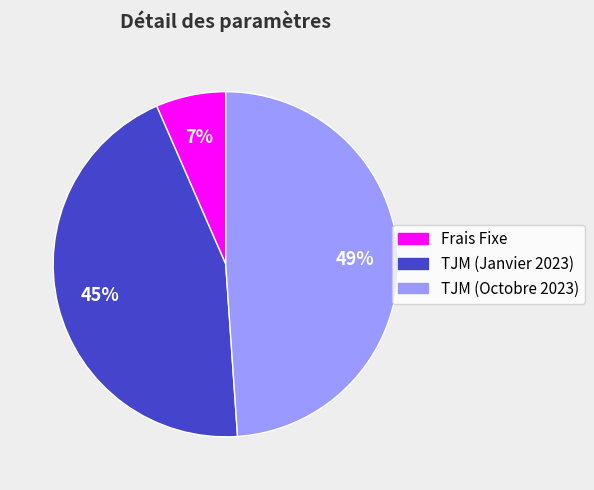

Rank the categories by value from lowest to highest.

Frais Fixe, TJM (Janvier 2023), TJM (Octobre 2023)